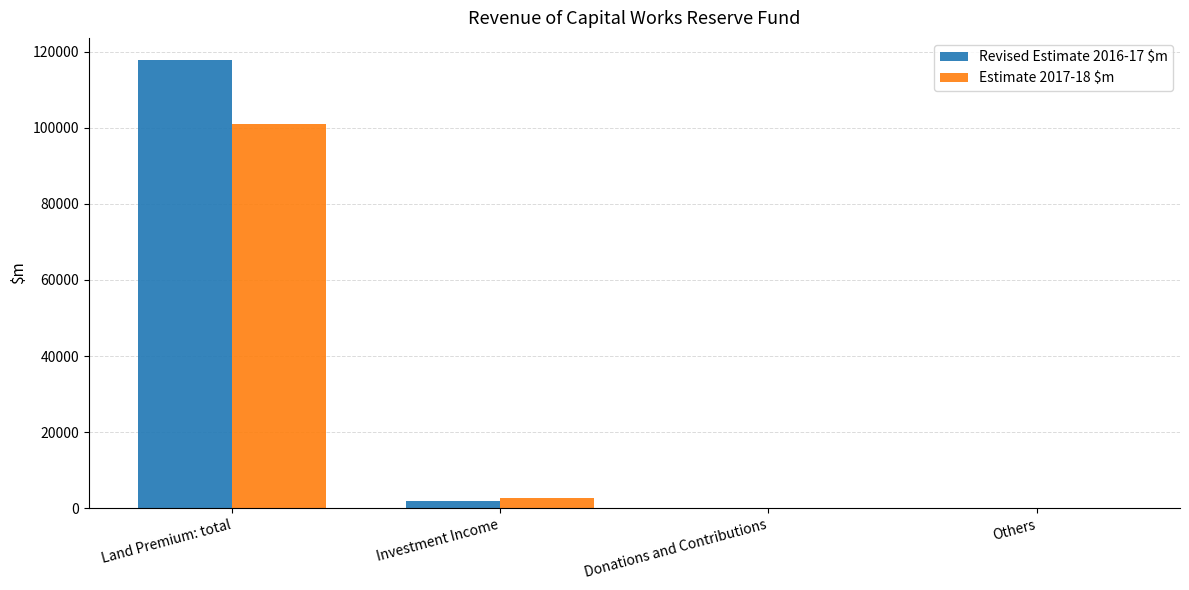

The Estimate 2017-18 $m series shows 52236 at Others. True or false?

False